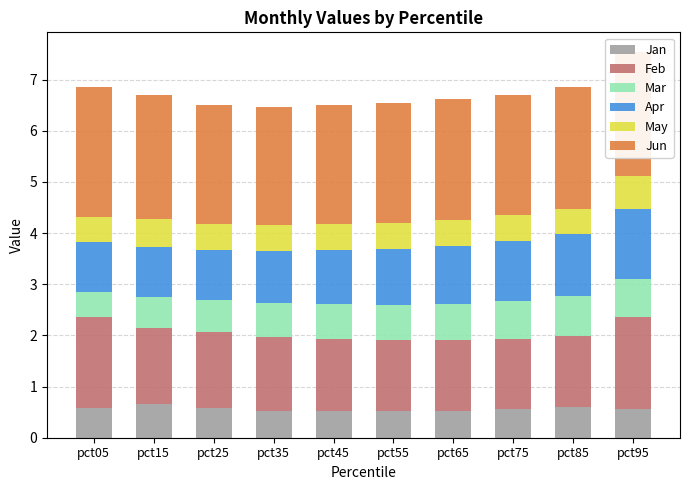

What is the total value across all series at pct75?

6.7